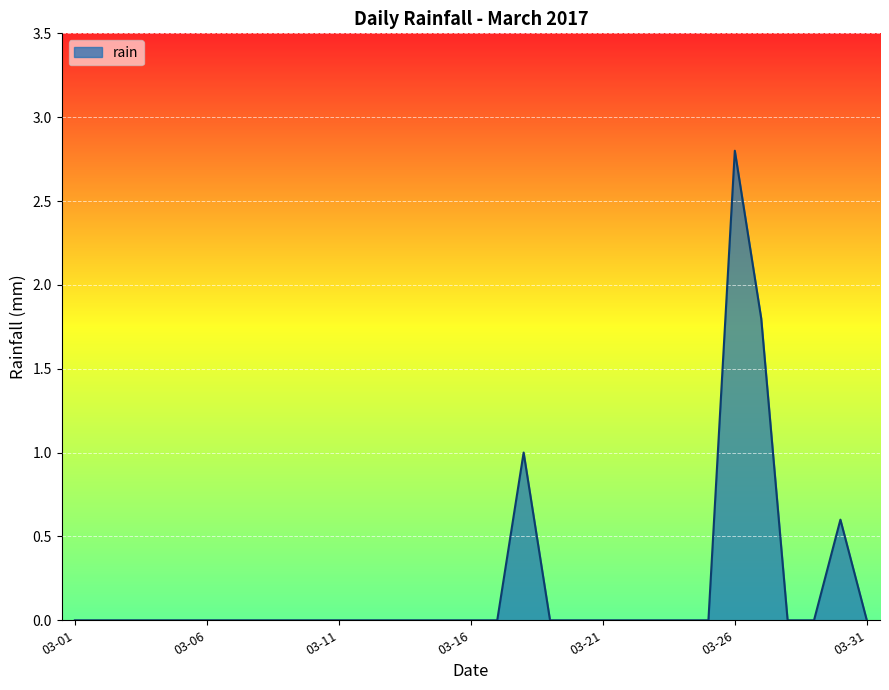

What is the difference between the maximum and minimum values?

2.8